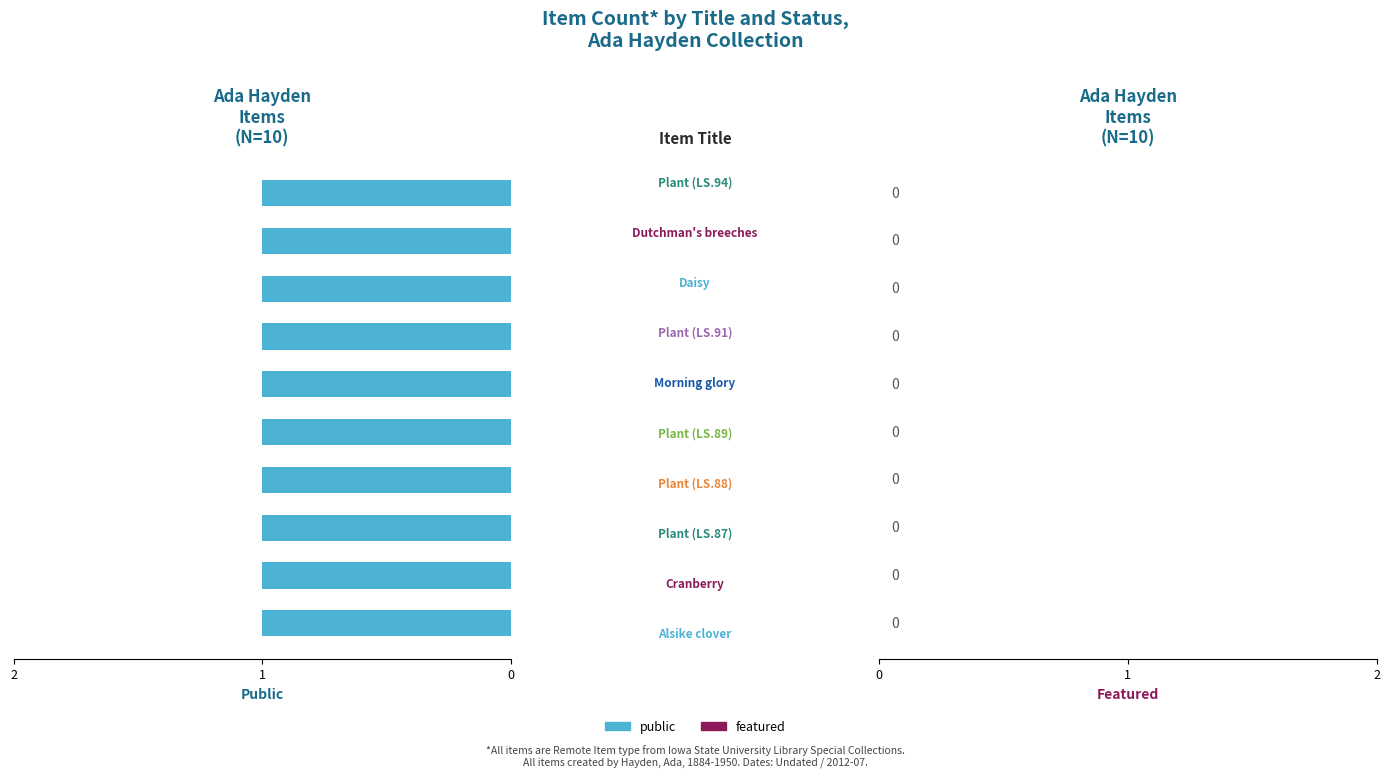

Read the public value at 9.

1